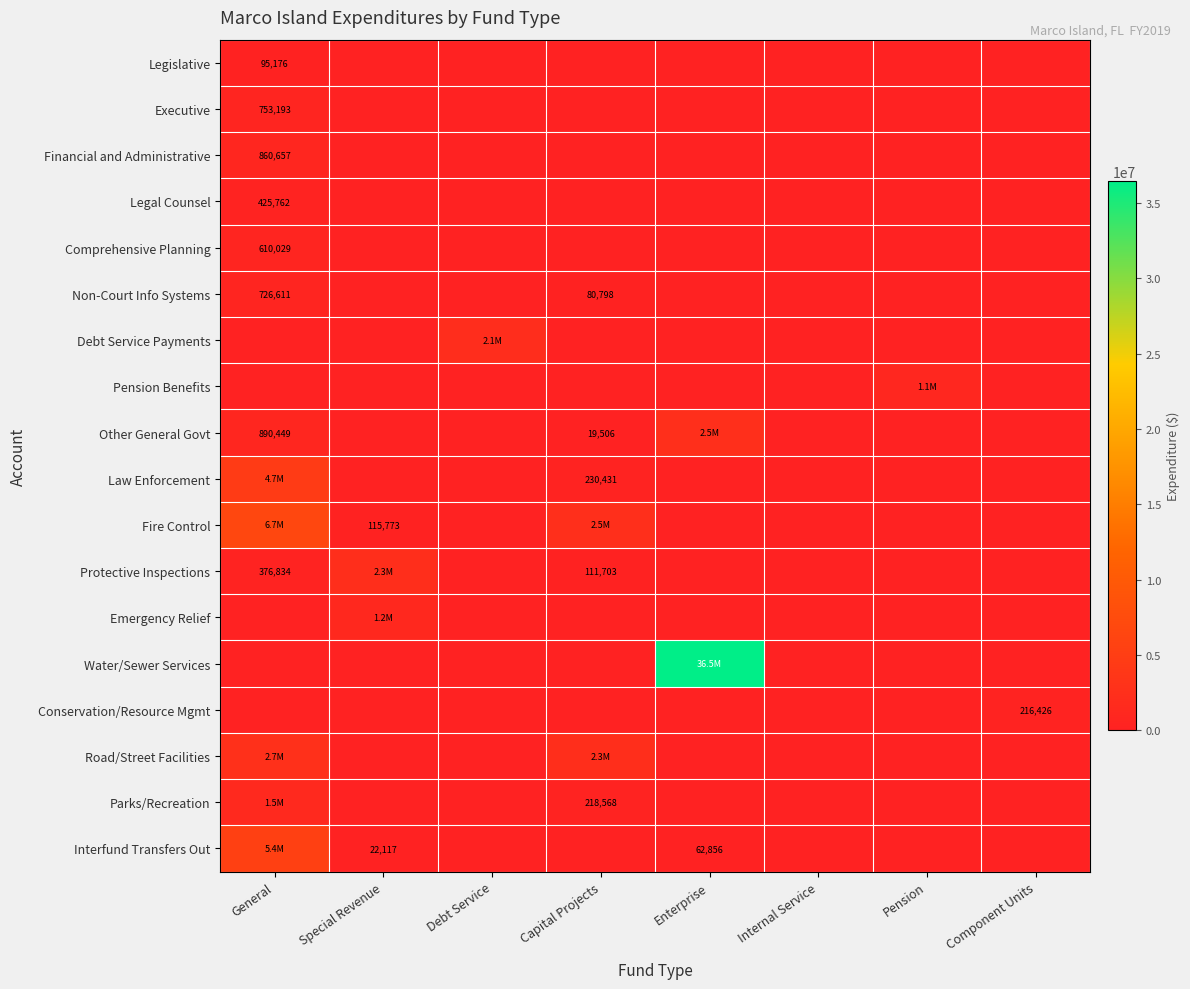

The Interfund Transfers Out series shows 62856 at Enterprise. True or false?

True